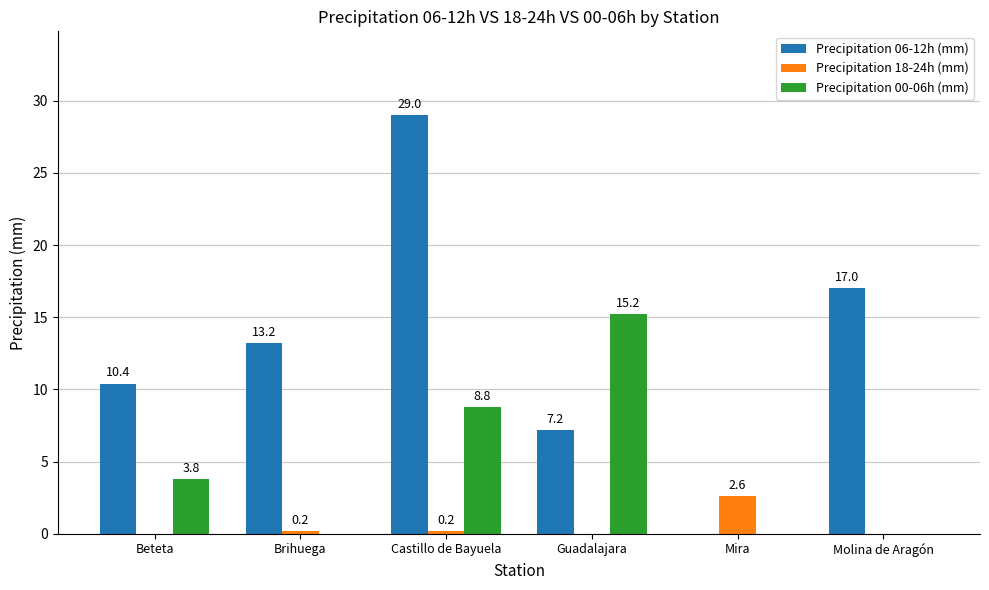

What is the highest value of the Precipitation 06-12h (mm) series?

29.0